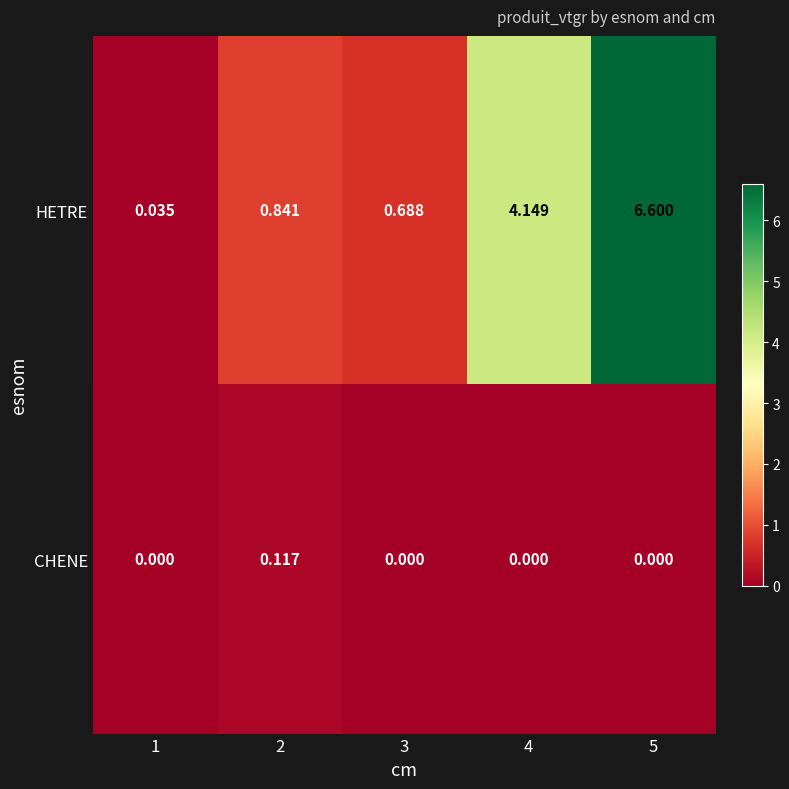

Is the value of HETRE at 3 greater than the value of CHENE at 2?

Yes